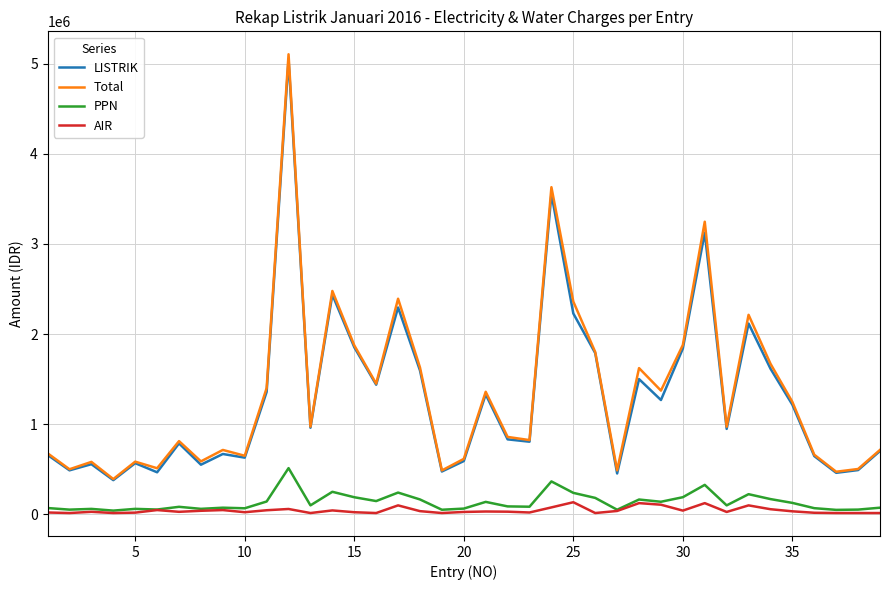

What is the maximum value shown in the chart?

5106542.0